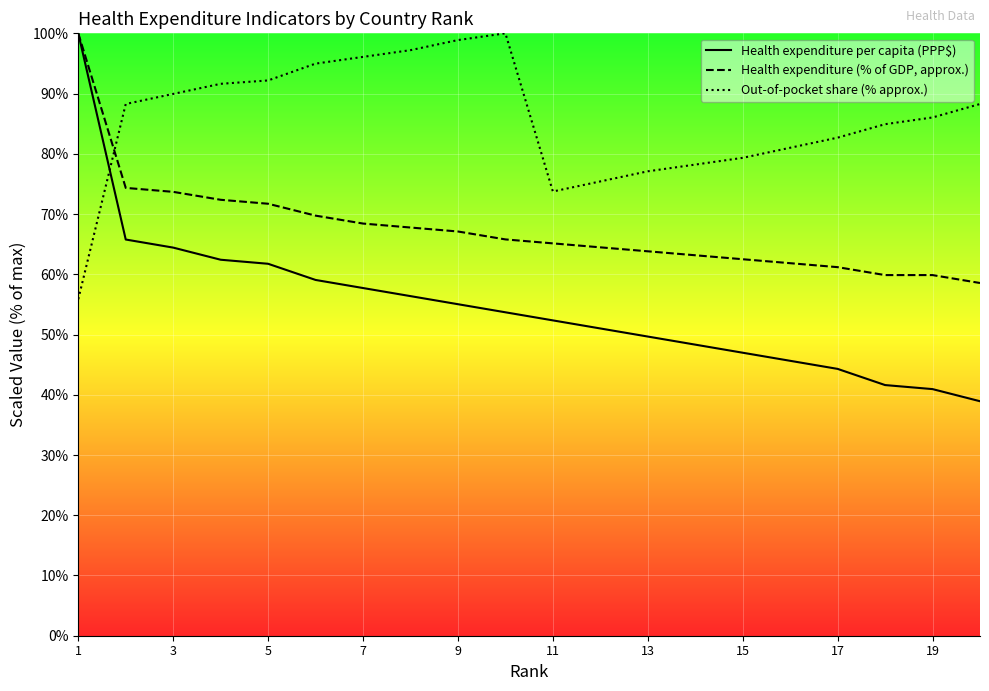

What is the difference between the second highest and second lowest values in the Health expenditure per capita (PPP$) series?

24.8